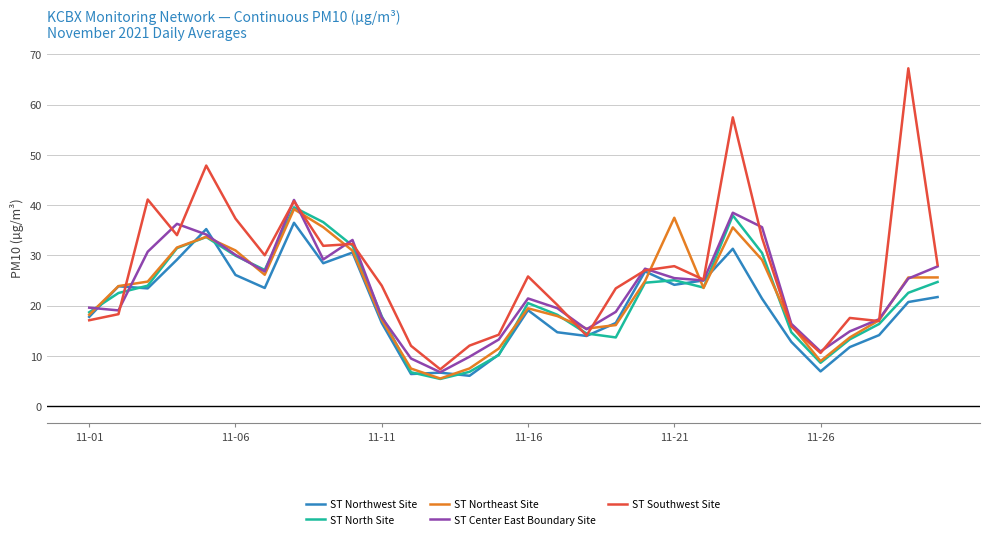

What is the minimum value for ST Southwest Site?

7.4